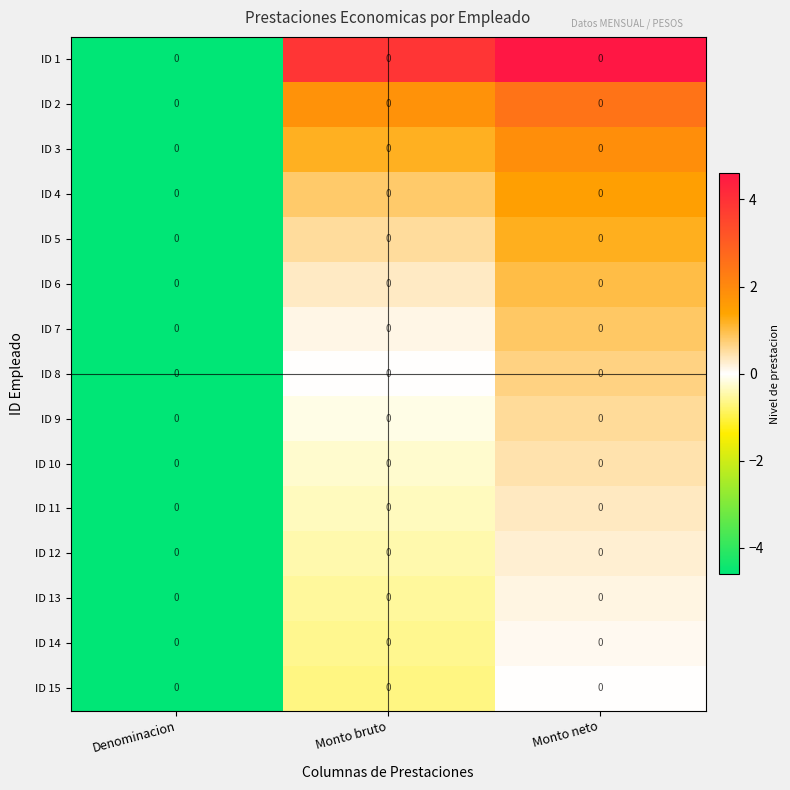

Which has a higher value, Monto neto or Monto bruto?

Monto neto